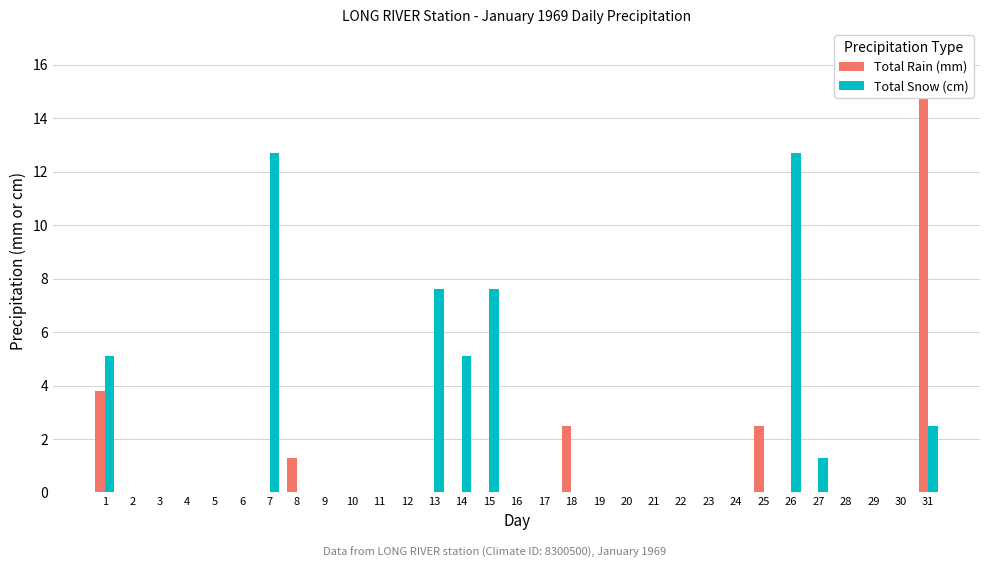

Is it true that Total Rain (mm) equals 0.0 at 14?

True